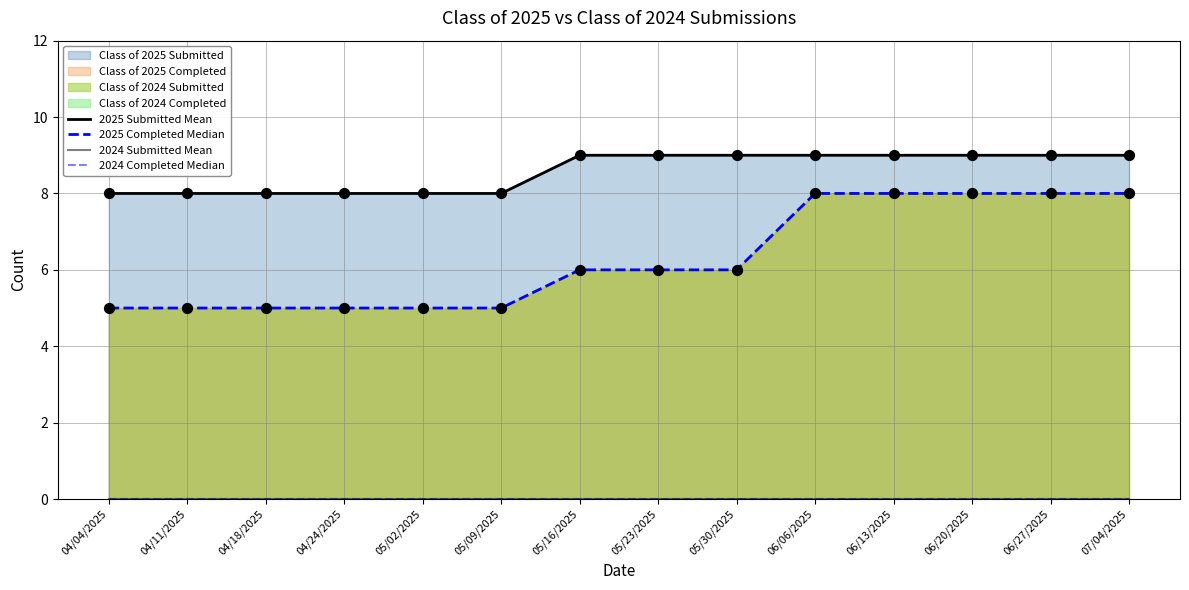

Is the value of 2024 Submitted Mean at 06/20/2025 greater than the value of 2025 Submitted Mean at 05/09/2025?

No